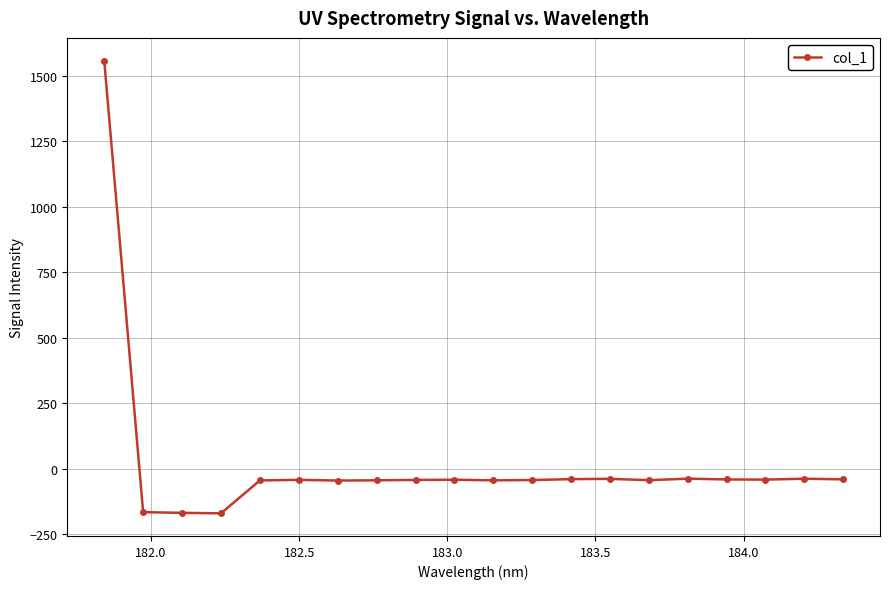

True or false: there are more than 2 points higher than both neighbors.

True